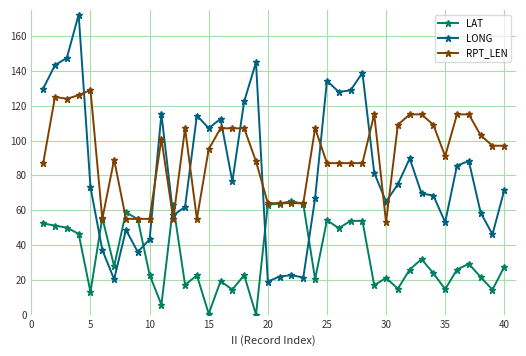

After their last crossing, which series has the higher values: LAT or LONG?

LONG